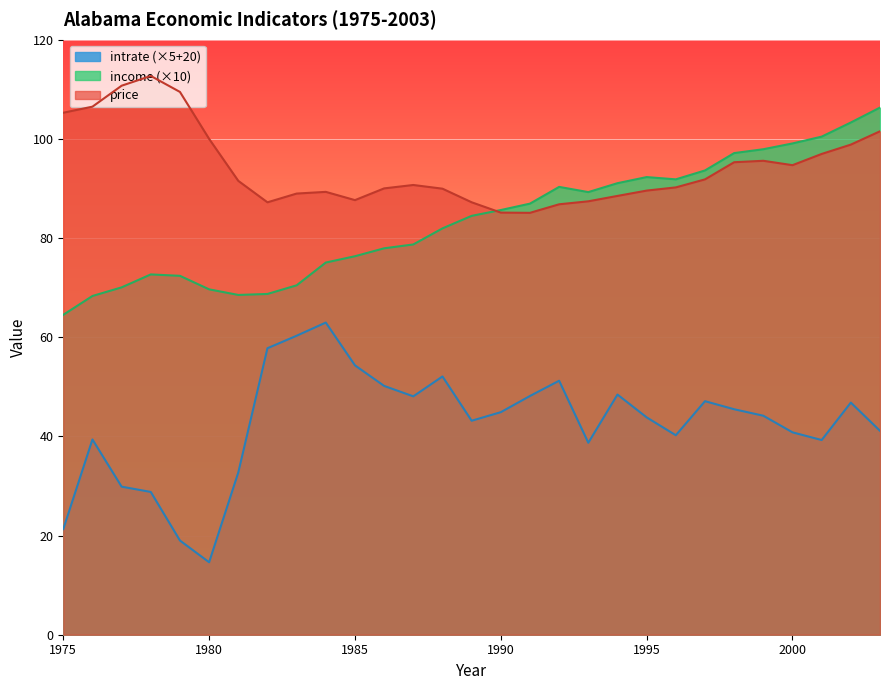

Between 1982 and 1992, which is larger?

1982